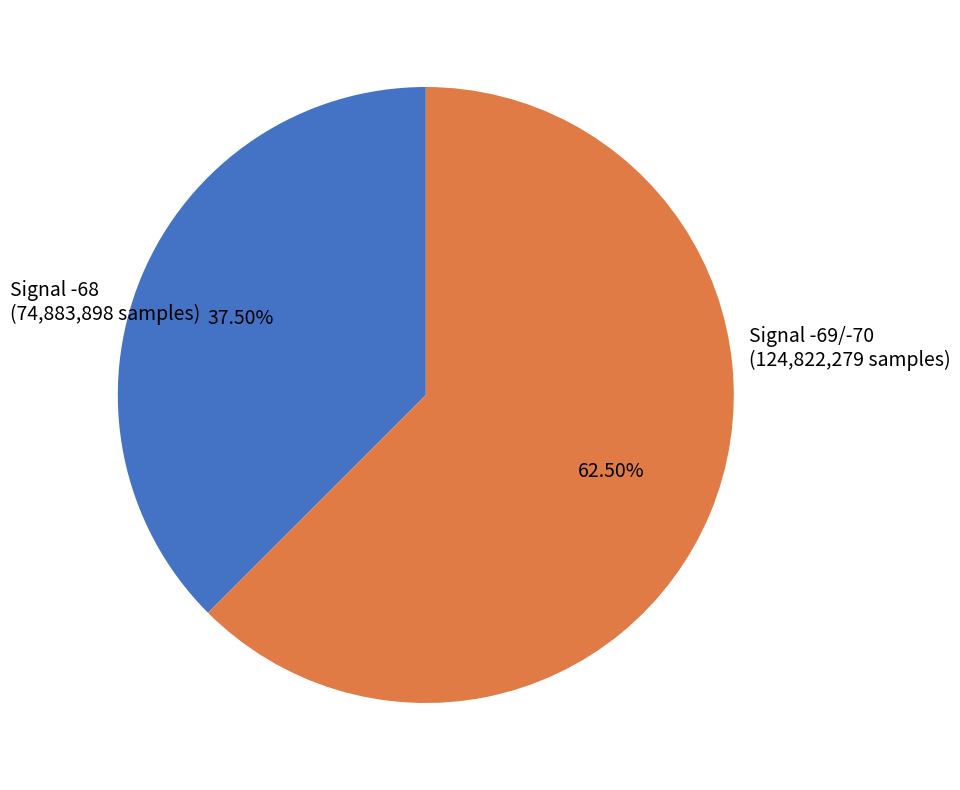

How many segments does this pie chart have?

2